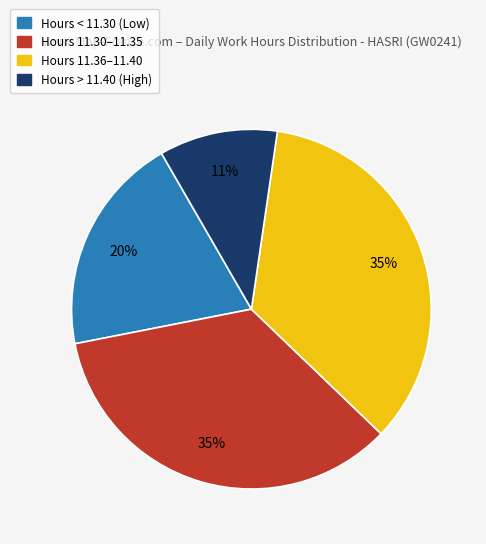

Is there a majority slice in this chart?

No